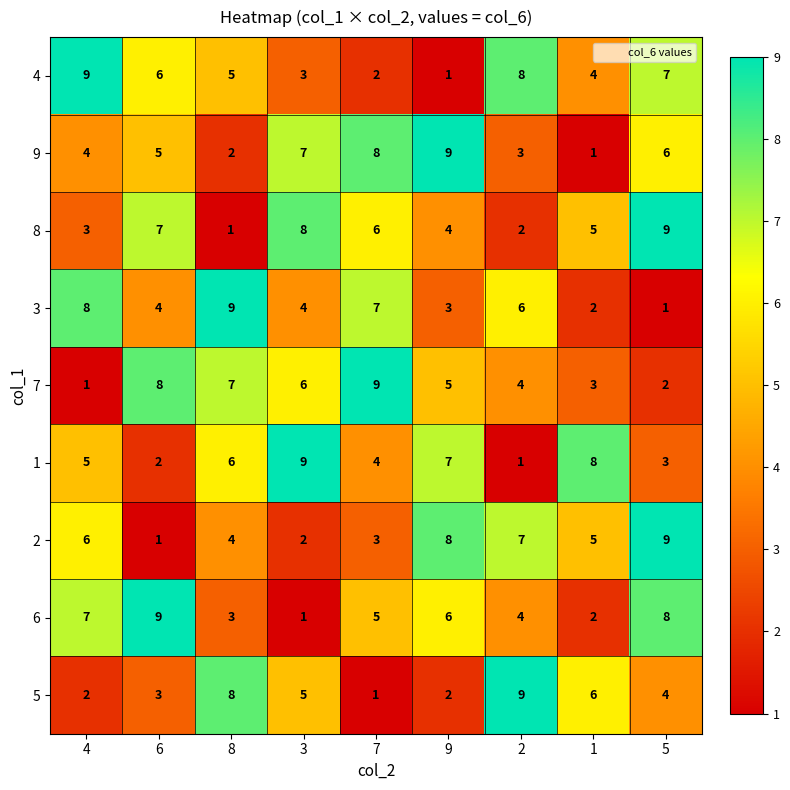

Rank the categories by 1 value from lowest to highest.

2, 6, 5, 7, 4, 8, 9, 1, 3